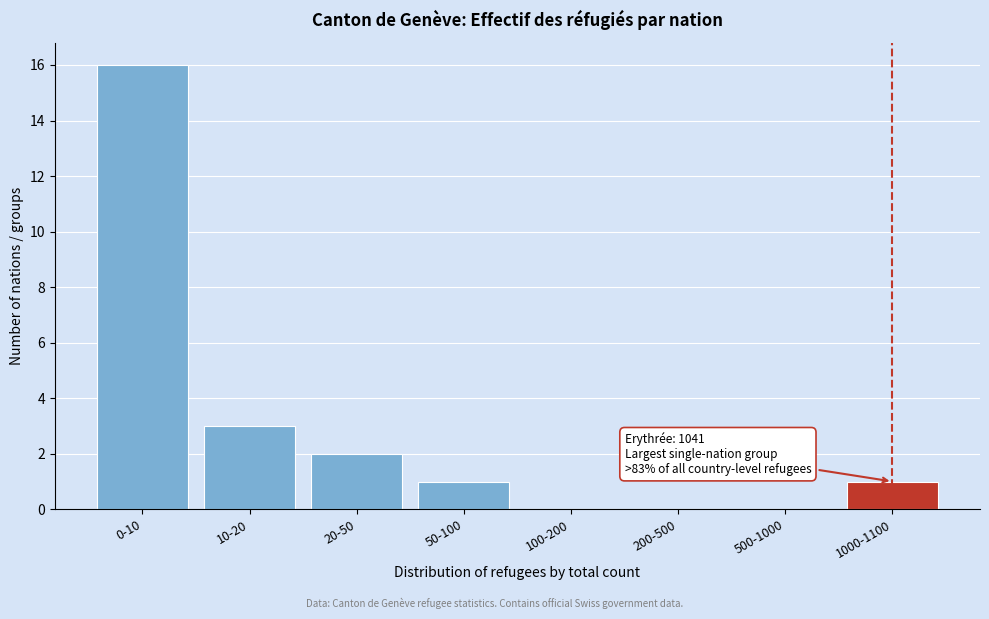

Reading left to right, list all the values displayed in this chart.

0-10=16	10-20=3	20-50=2	50-100=1	100-200=0	200-500=0	500-1000=0	1000-1100=1